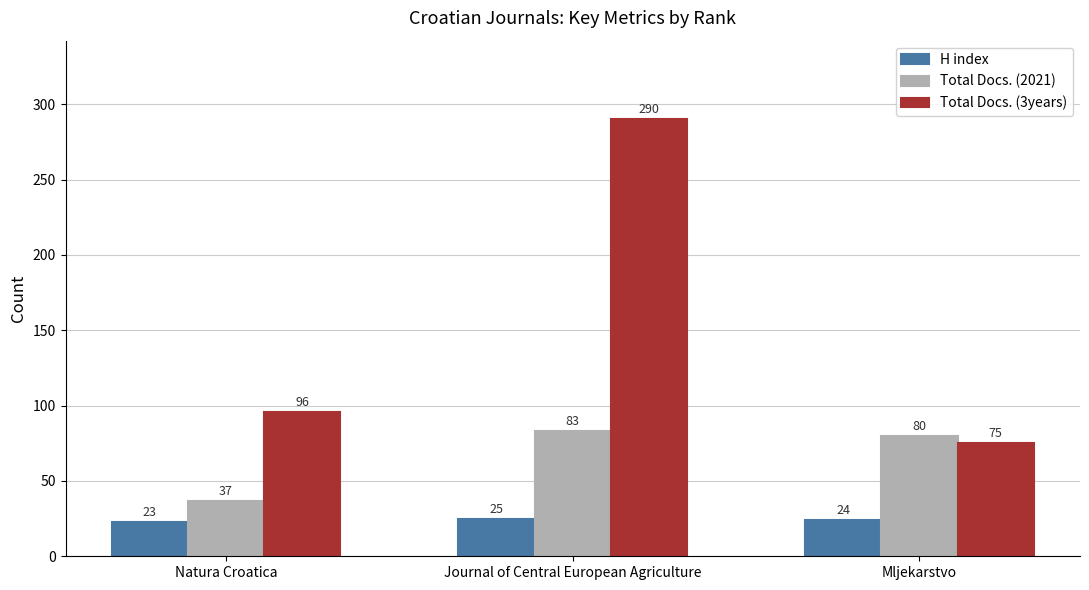

At which label does Total Docs. (3years) reach its peak?

Journal of Central European Agriculture